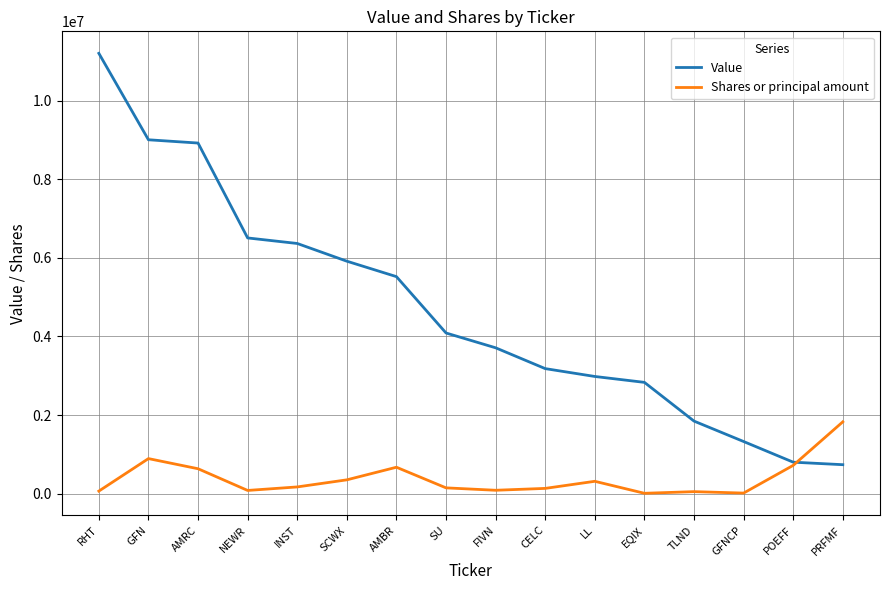

True or false: Shares or principal amount has a value of 891024 at GFN.

True